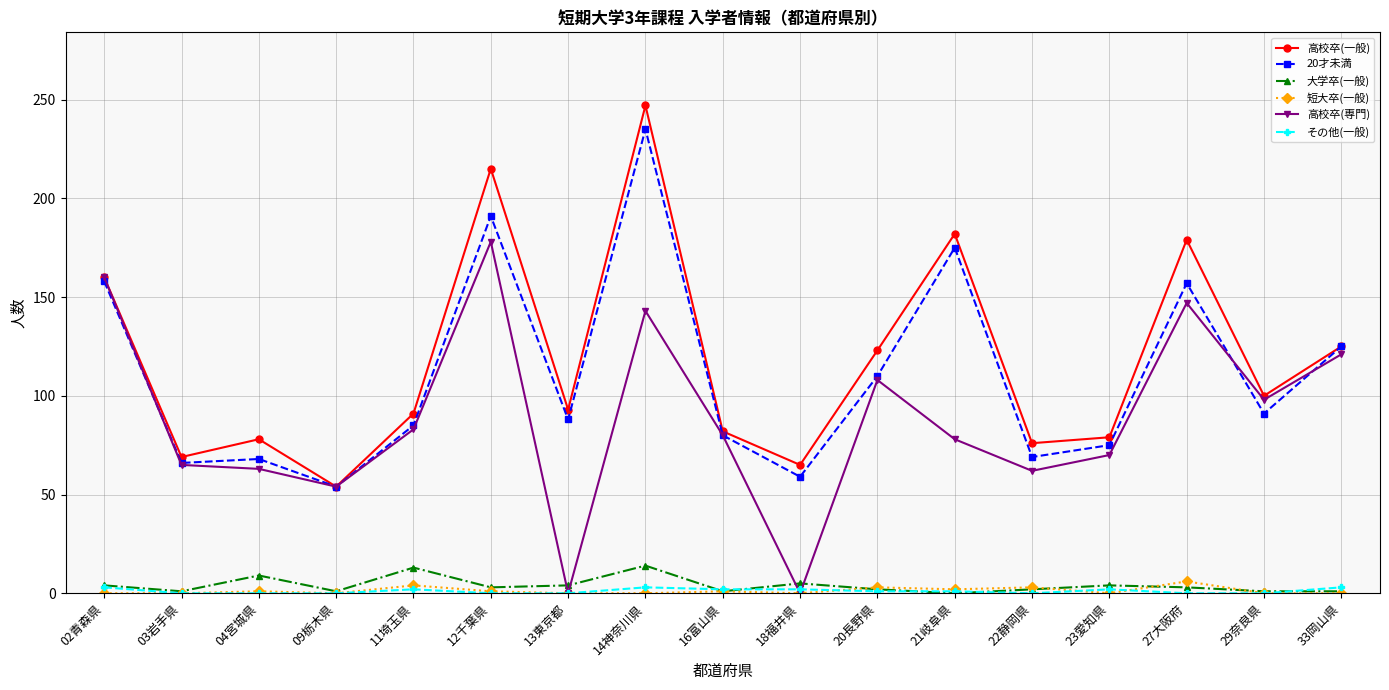

Which series has the largest range (max minus min)?

高校卒(一般)